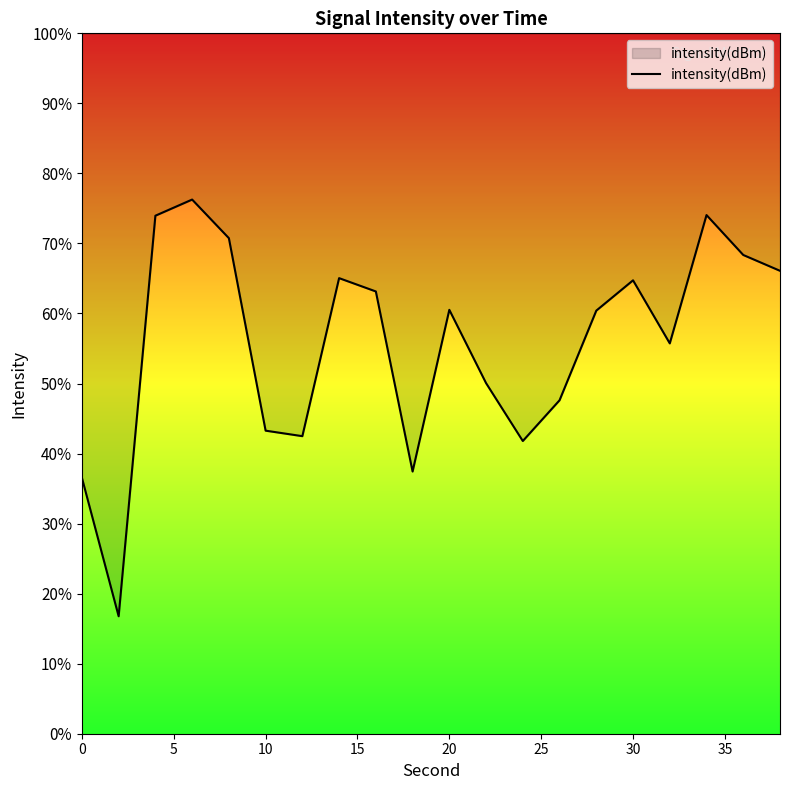

Does the chart have visible grid lines?

No